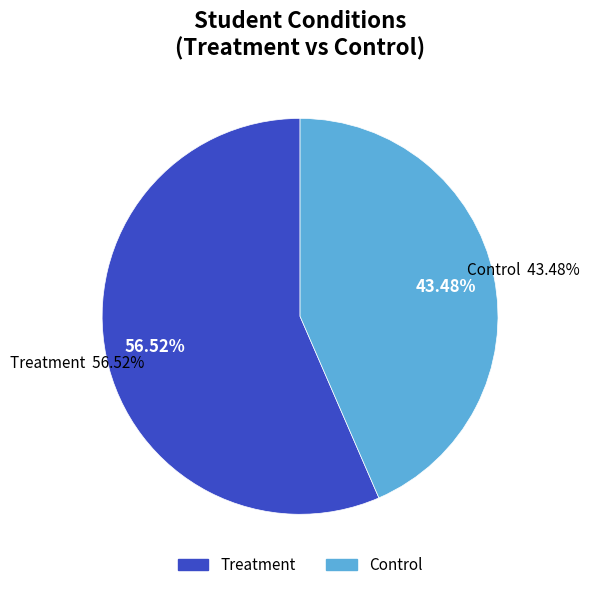

To the nearest percent, what is the difference between the Control and Treatment slice percentages?

13%